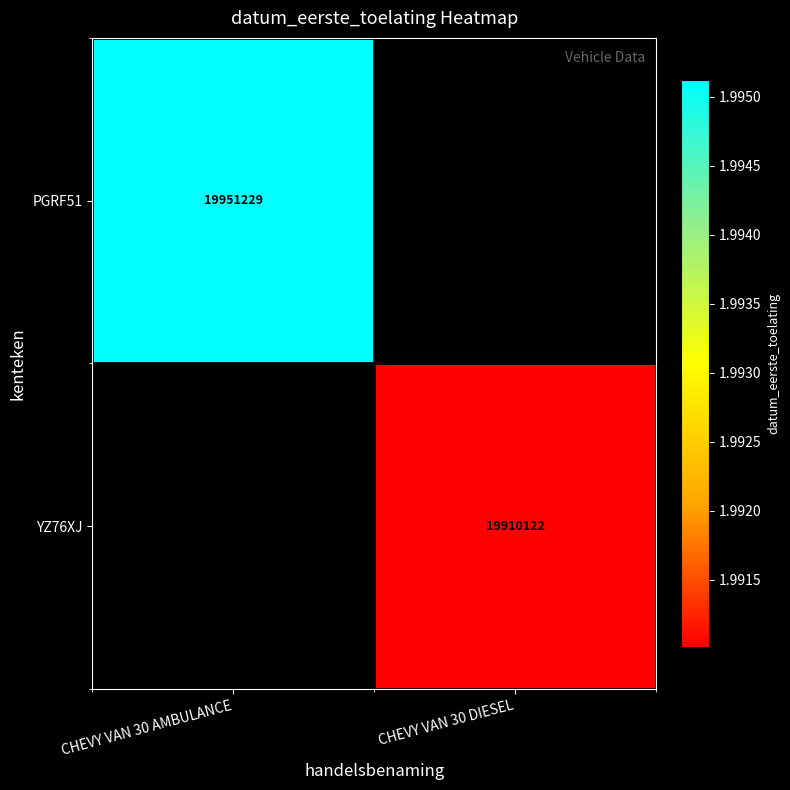

At which category is the sum across all series the highest?

CHEVY VAN 30 AMBULANCE